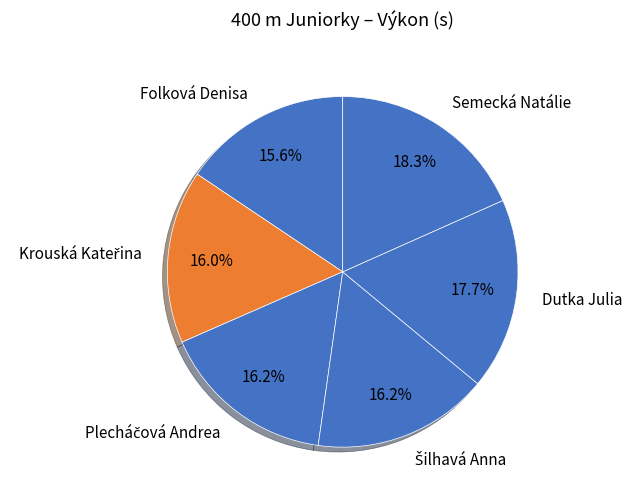

Is Semecká Natálie the majority of the pie?

No